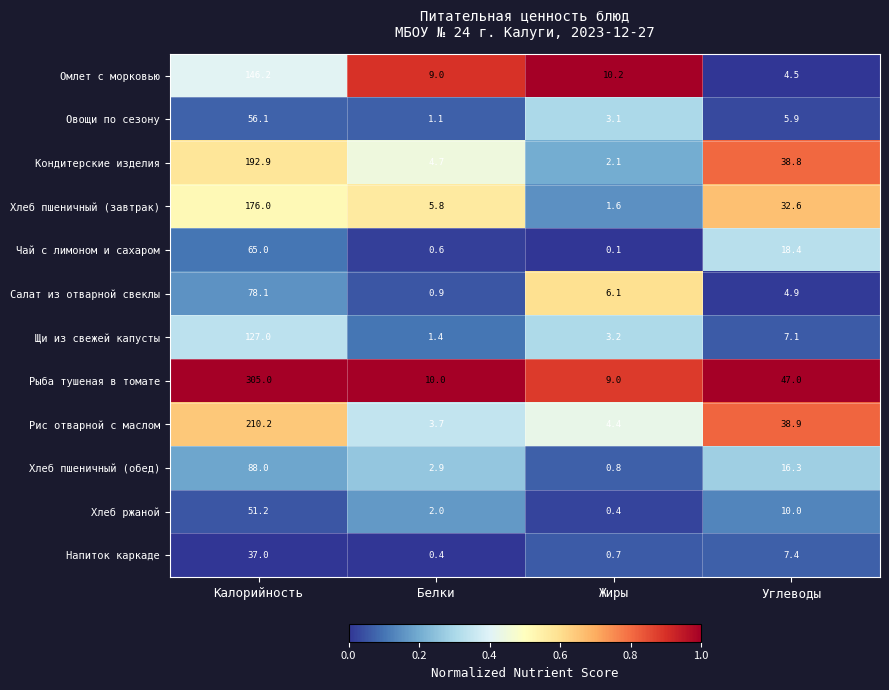

What is the difference between the second highest and minimum values in the Овощи по сезону series?

4.8